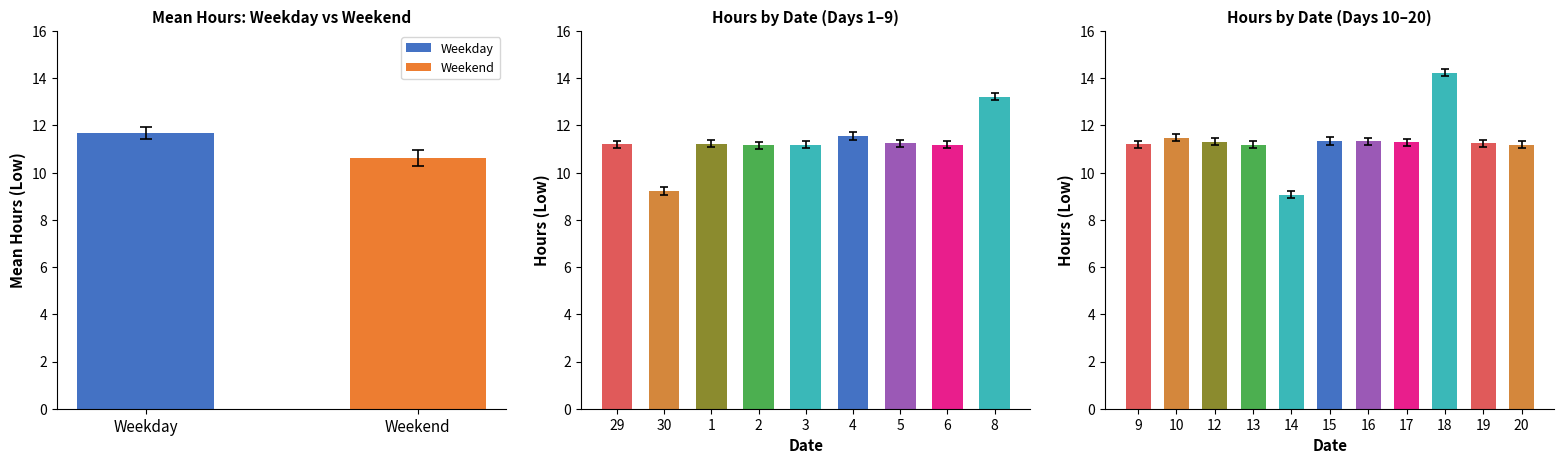

What is the maximum value for Weekend?

10.6